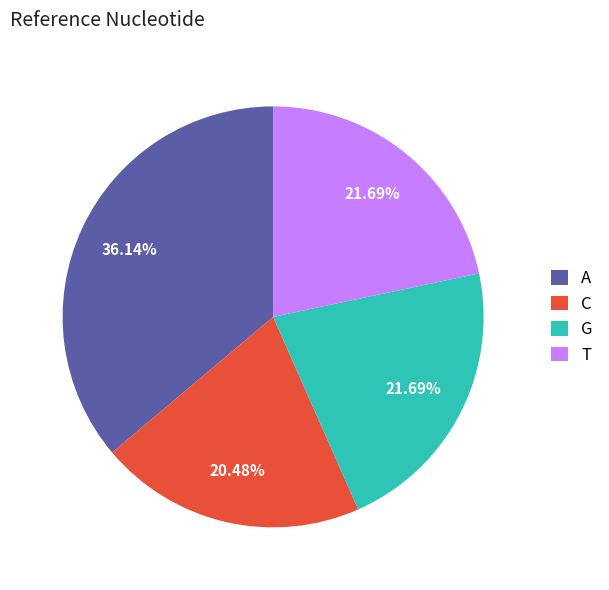

How many slices are in this pie chart?

4